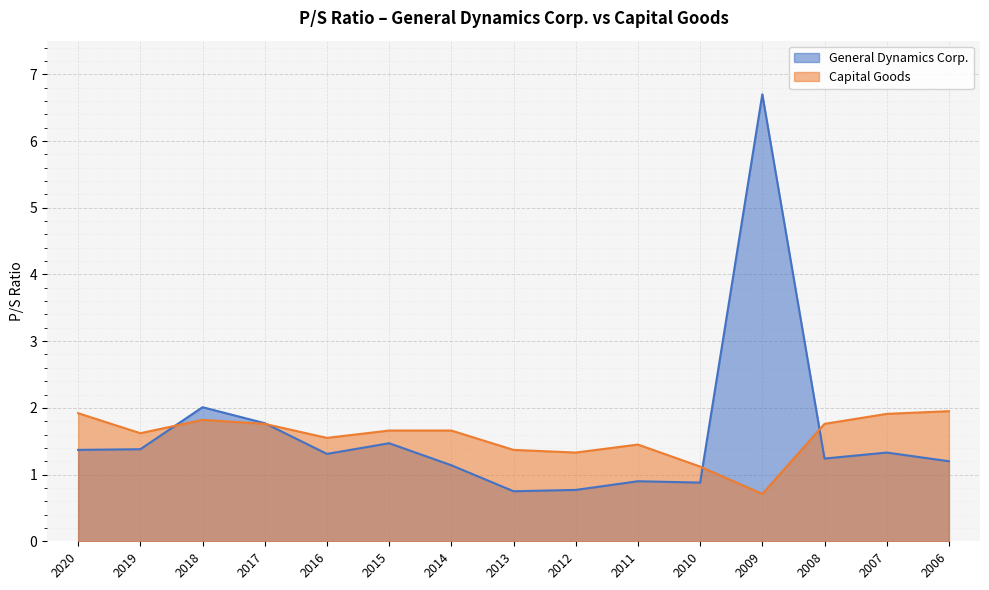

Count the number of categories in the chart.

15